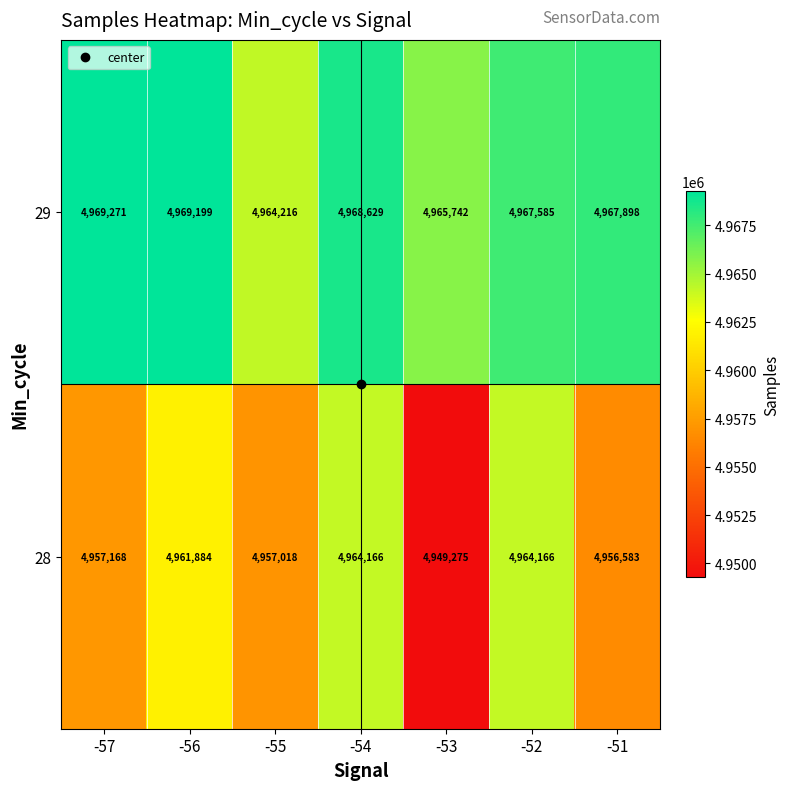

Which series has the largest total across all categories?

29